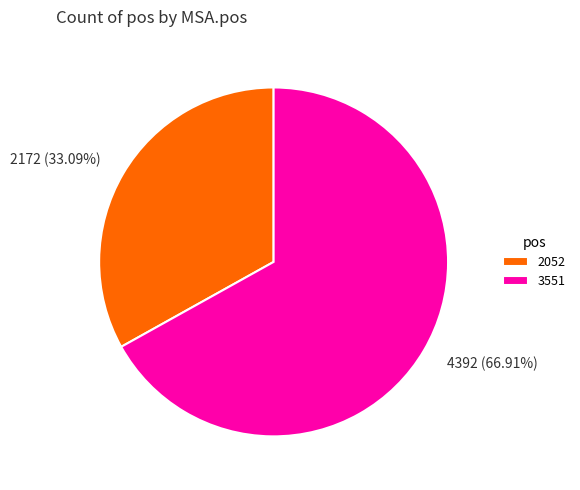

Does 2052 account for over 50% of the chart?

No